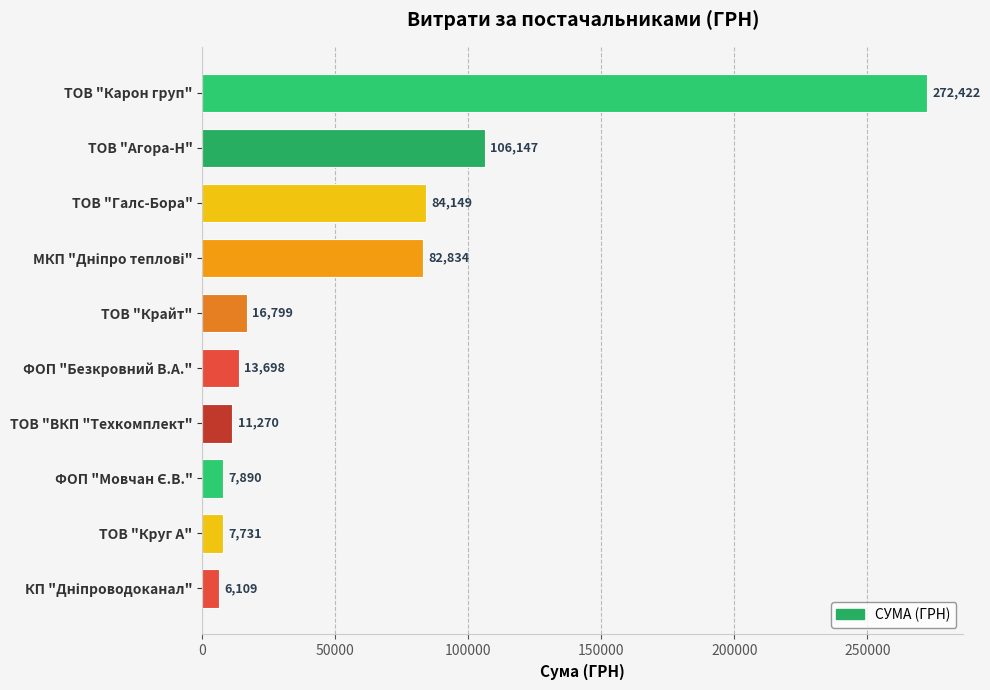

Approximately how many times larger is the value at ТОВ "Галс-Бора" compared to ФОП "Безкровний В.А."?

6.1